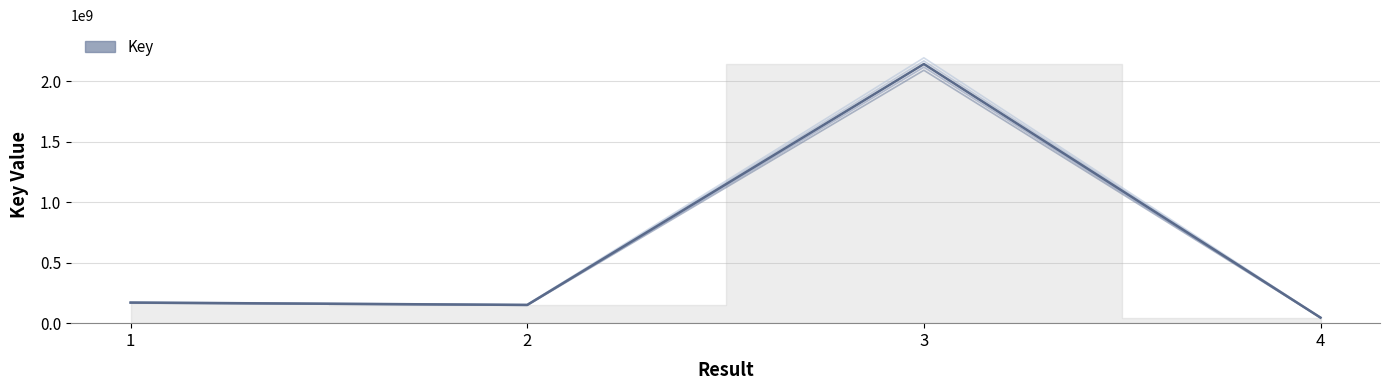

What is the difference between the maximum and second lowest values?

1942448275.5